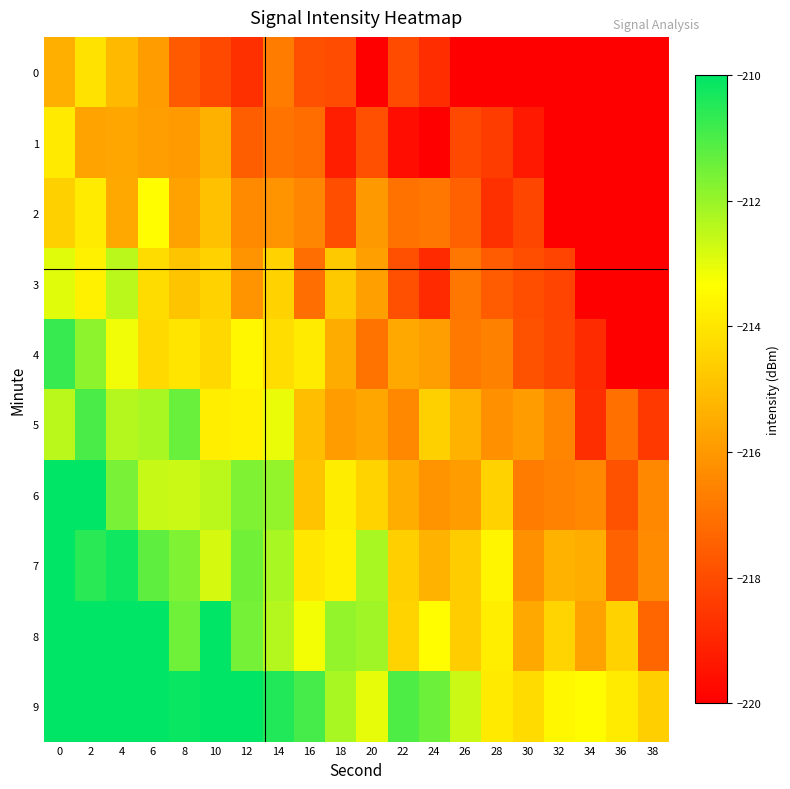

Which series has the largest total across all categories?

9